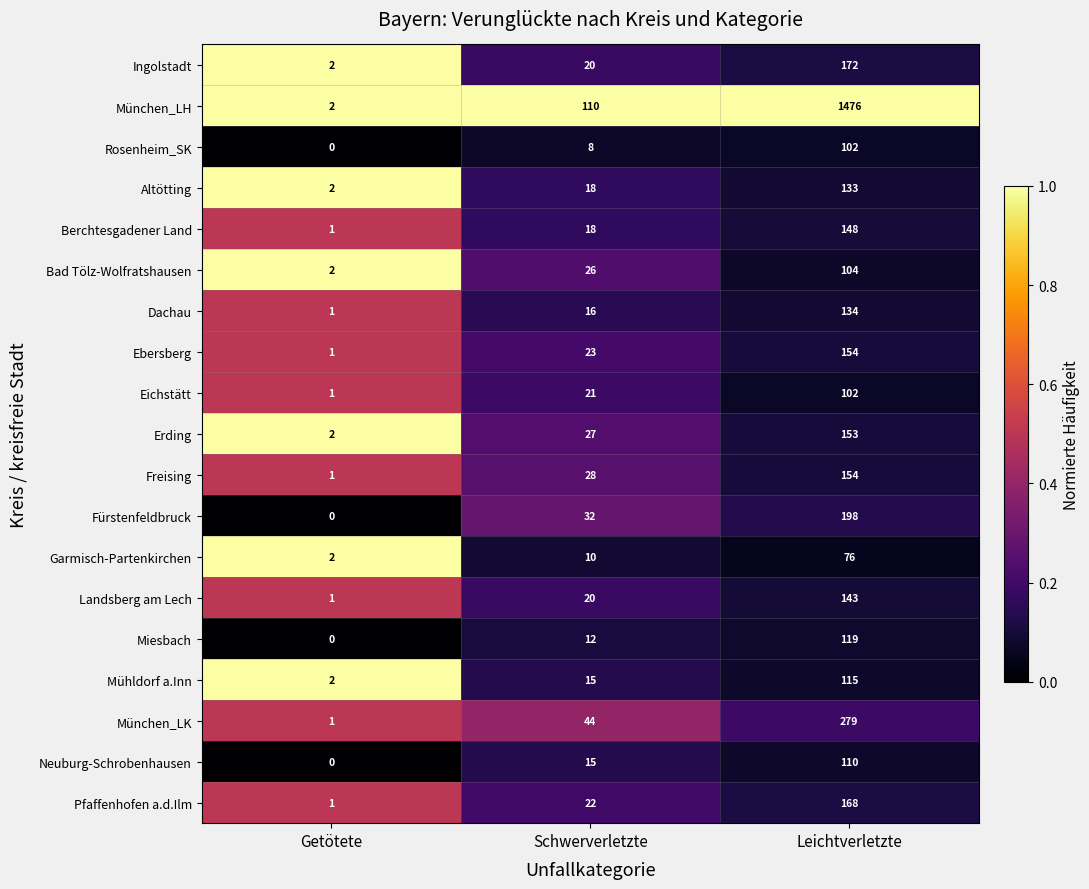

What is the sum of the Erding values at Schwerverletzte and Leichtverletzte?

180